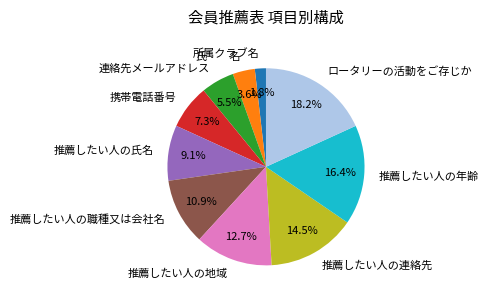

Does 推薦したい人の職種又は会社名 represent more than half of the total?

No